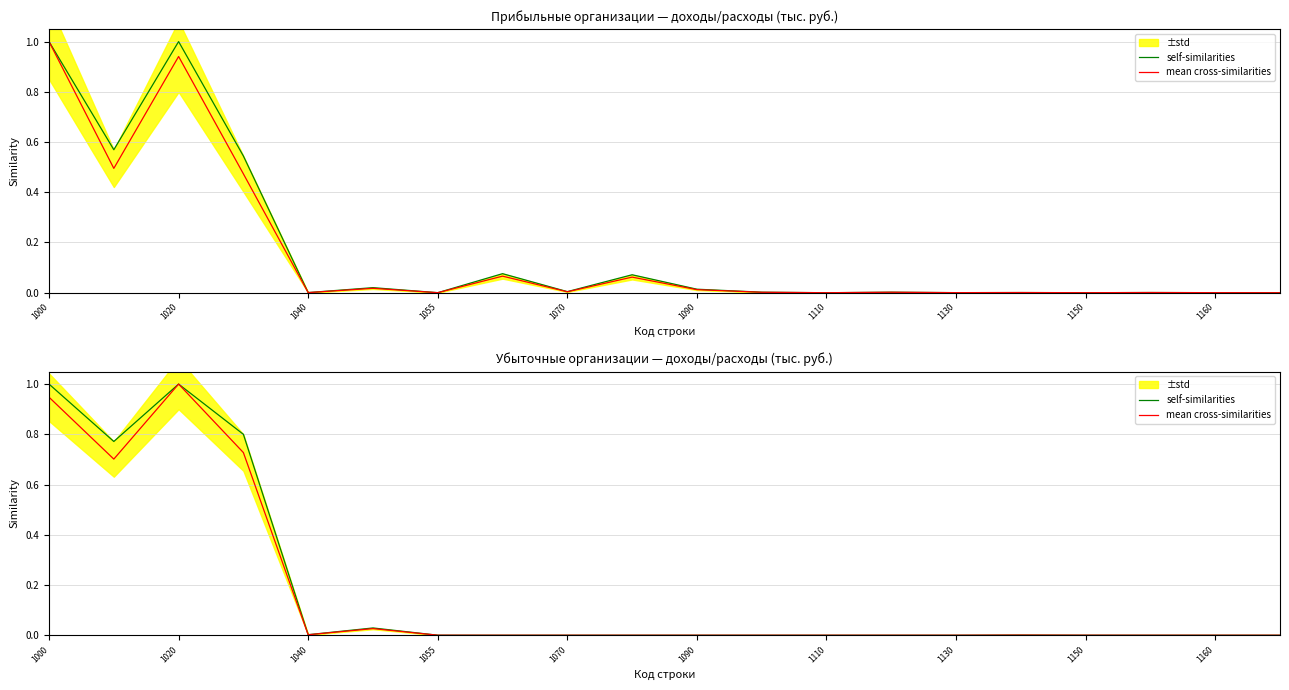

True or false: mean cross-similarities and self-similarities cross at least once.

False